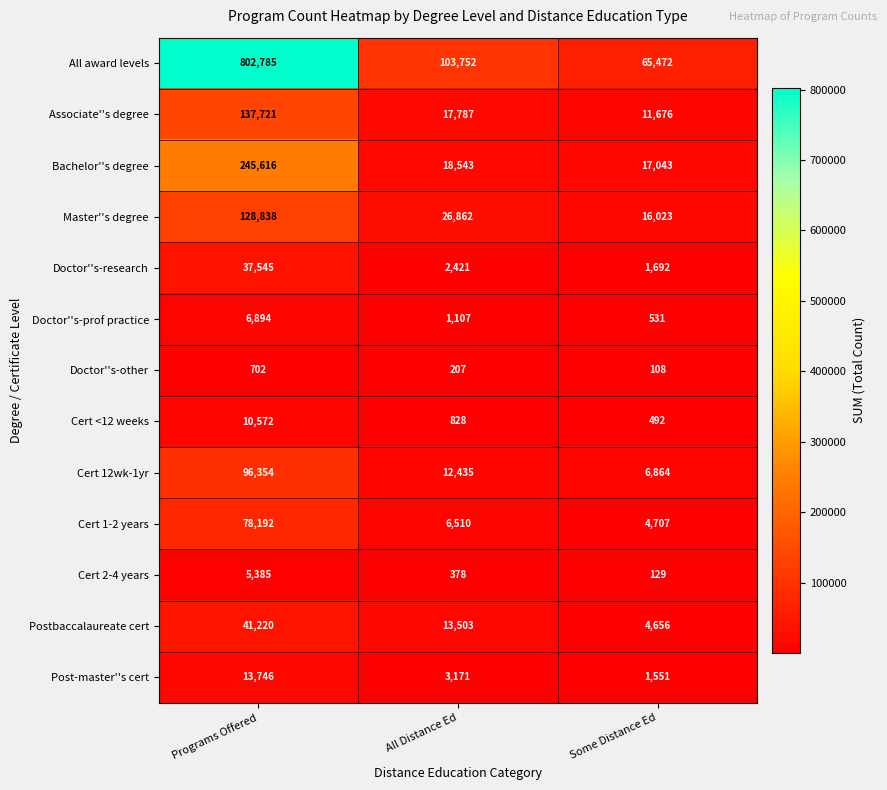

Which series has the largest total across all categories?

All award levels